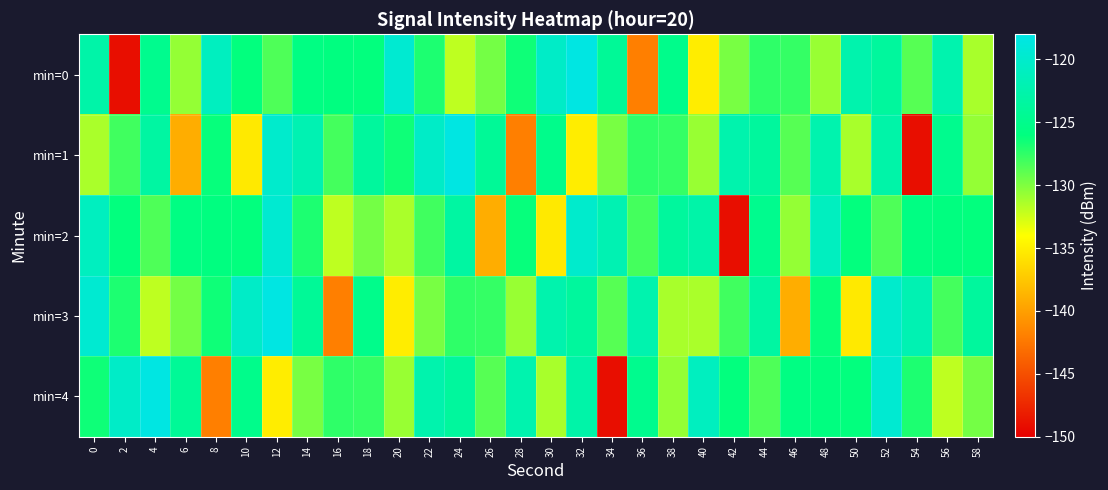

At which category is the sum across all series the highest?

52